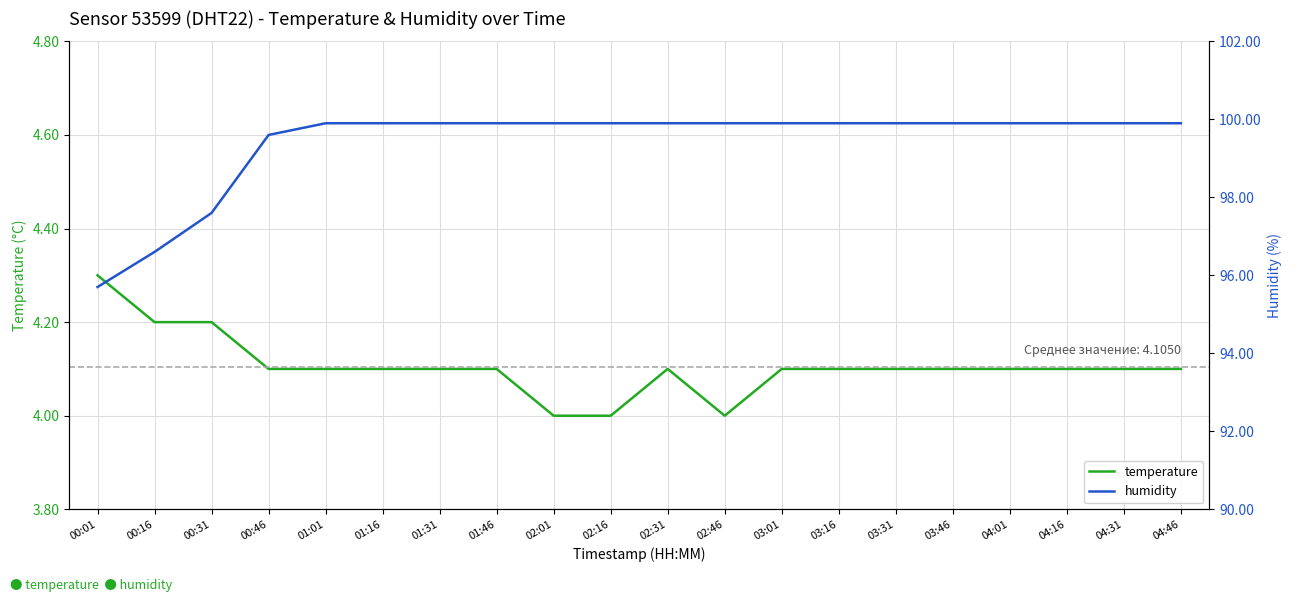

Count the number of categories in the chart.

20